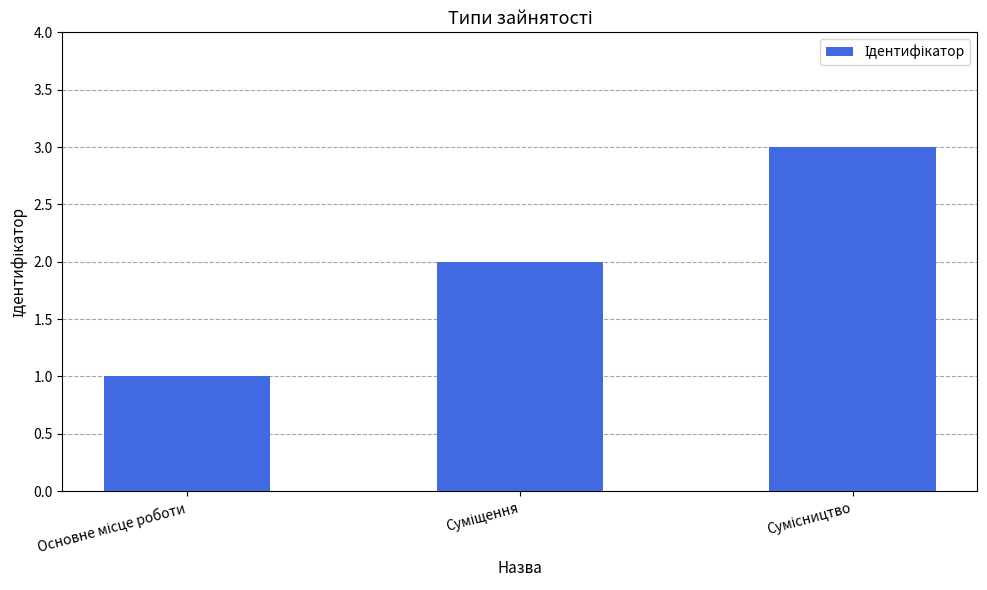

What is the maximum value shown in the chart?

3